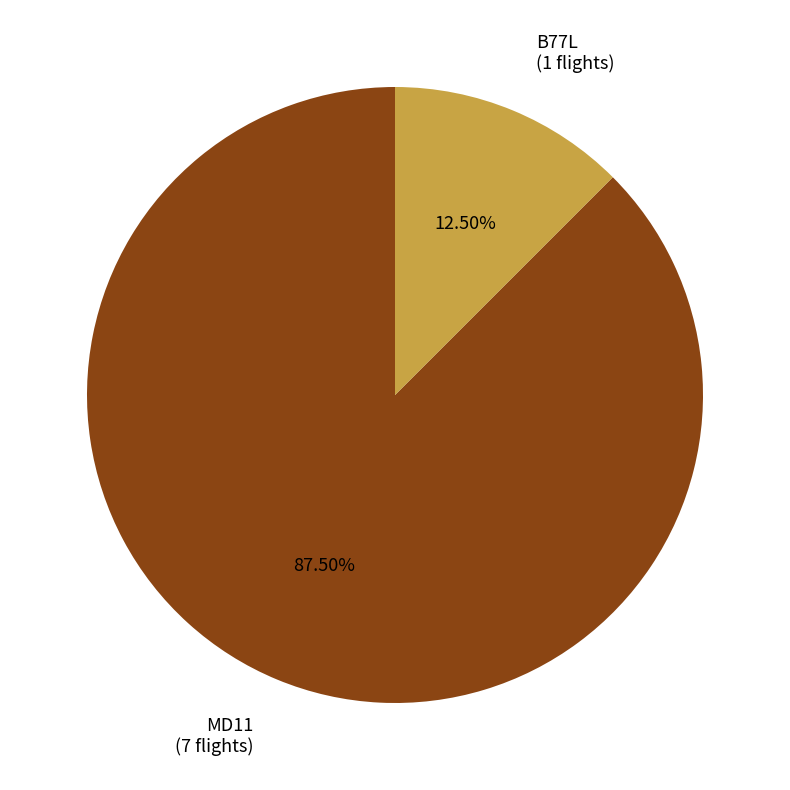

Count the number of slices in the pie.

2